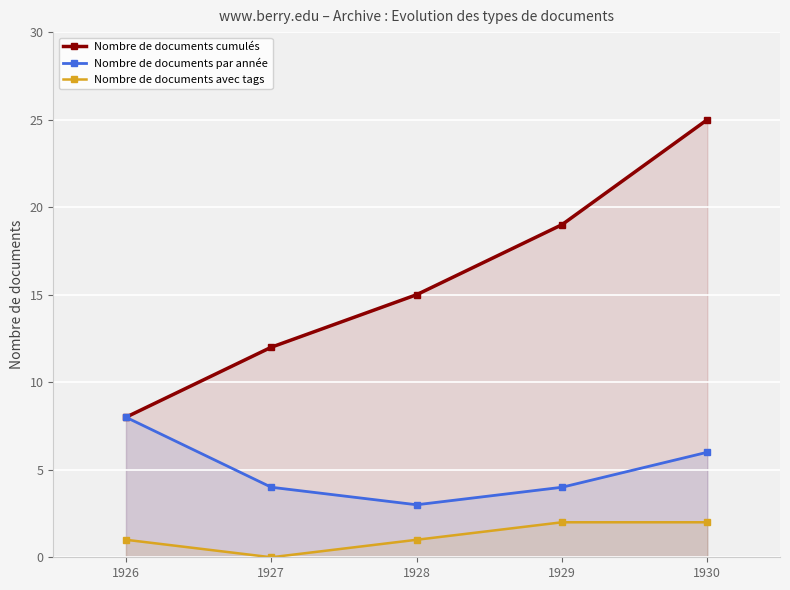

What is the difference between the second highest and second lowest values in the Nombre de documents cumulés series?

7